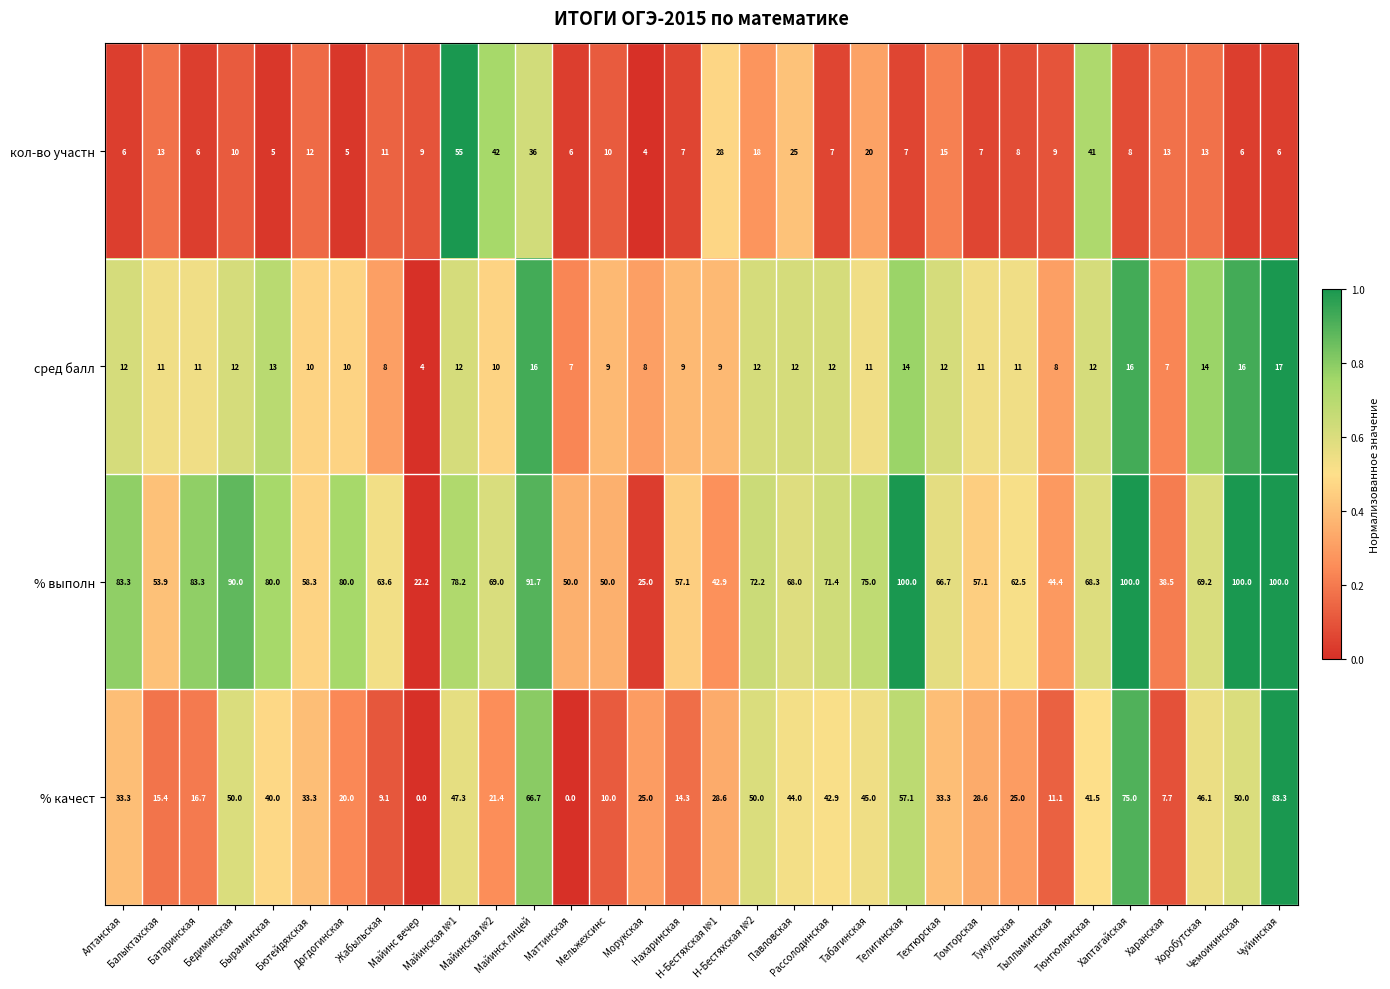

Which series has the largest total across all categories?

% выполн